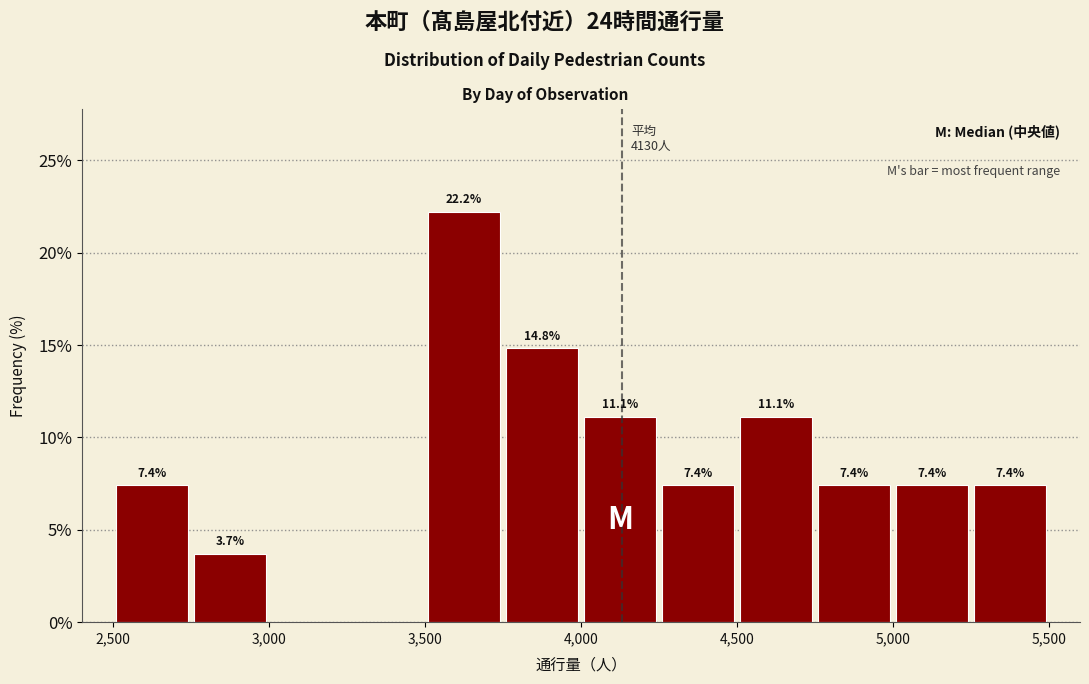

Over which range of the x-axis is the bar tallest?

3500 to 3750